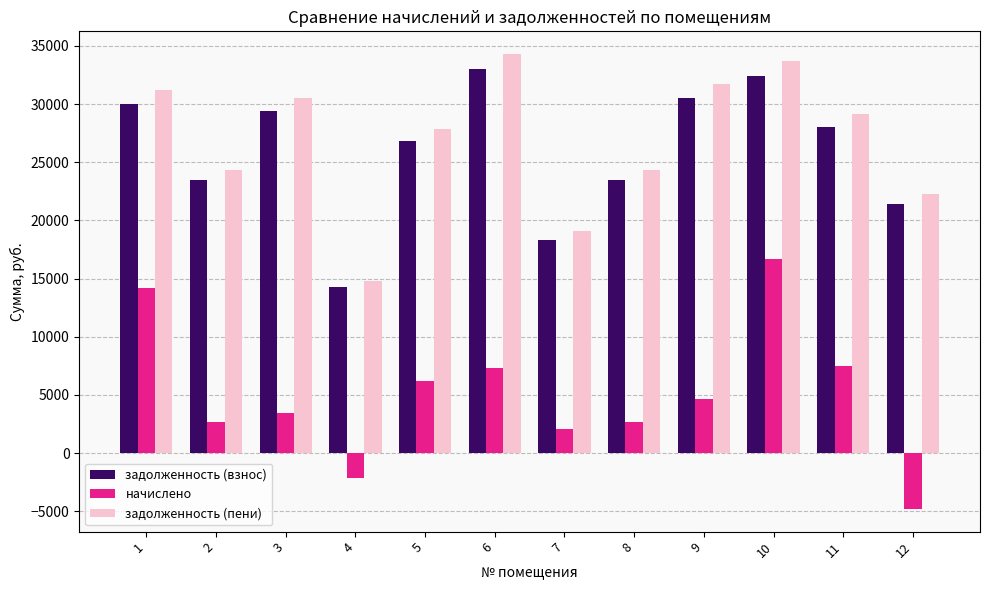

Which category has the lowest value in the задолженность (пени) series?

4